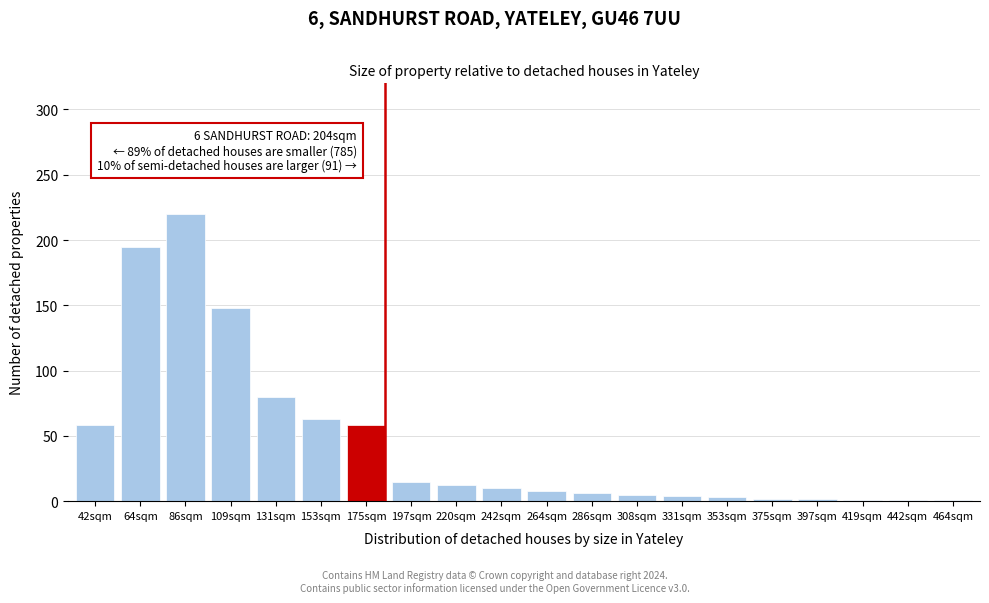

Where is the data nearest to the value 110?

131sqm